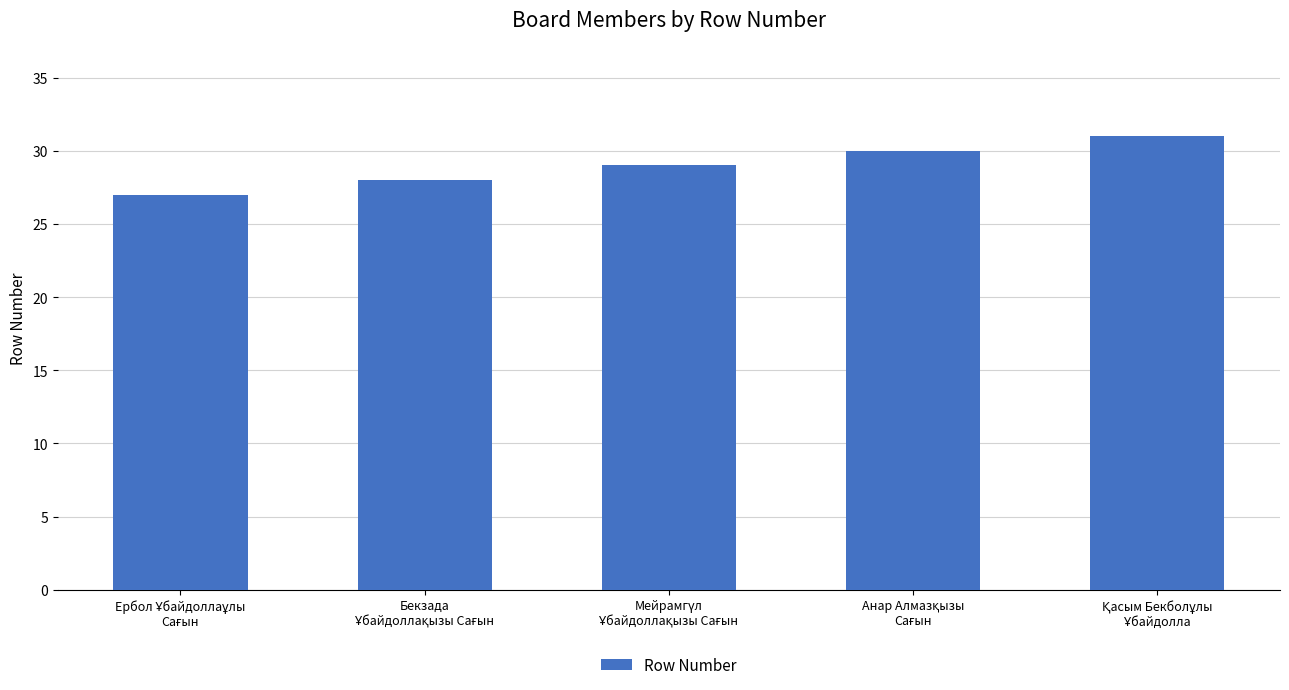

What is the greatest value displayed?

31